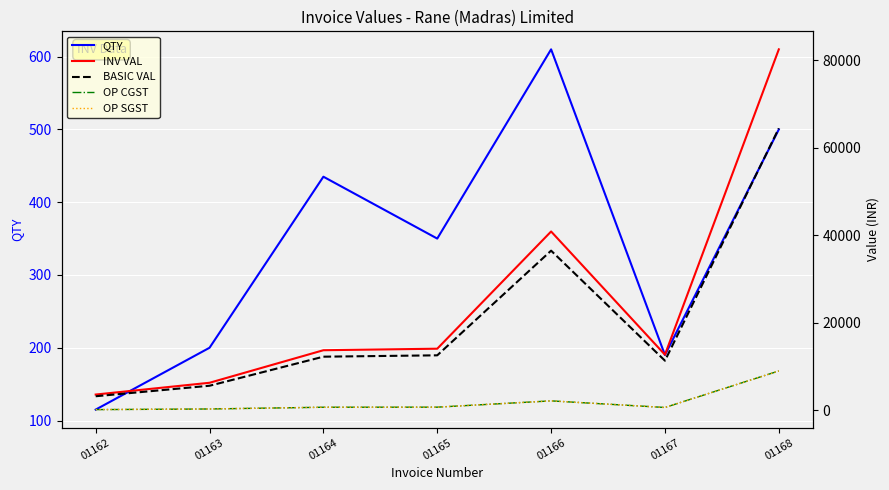

Reading right to left, list all the values displayed in this chart.

QTY: 01168=500.0	01167=190.0	01166=610.0	01165=350.0	01164=435.0	01163=200.0	01162=115.0
INV VAL: 01168=82515.2	01167=12738.2	01166=40896.4	01165=14112.0	01164=13763.4	01163=6328.0	01162=3638.6
BASIC VAL: 01168=64465.0	01167=11373.4	01166=36514.6	01165=12600.0	01164=12288.8	01163=5650.0	01162=3248.8
OP CGST: 01168=9025.1	01167=682.4	01166=2190.9	01165=756.0	01164=737.3	01163=339.0	01162=194.9
OP SGST: 01168=9025.1	01167=682.4	01166=2190.9	01165=756.0	01164=737.3	01163=339.0	01162=194.9